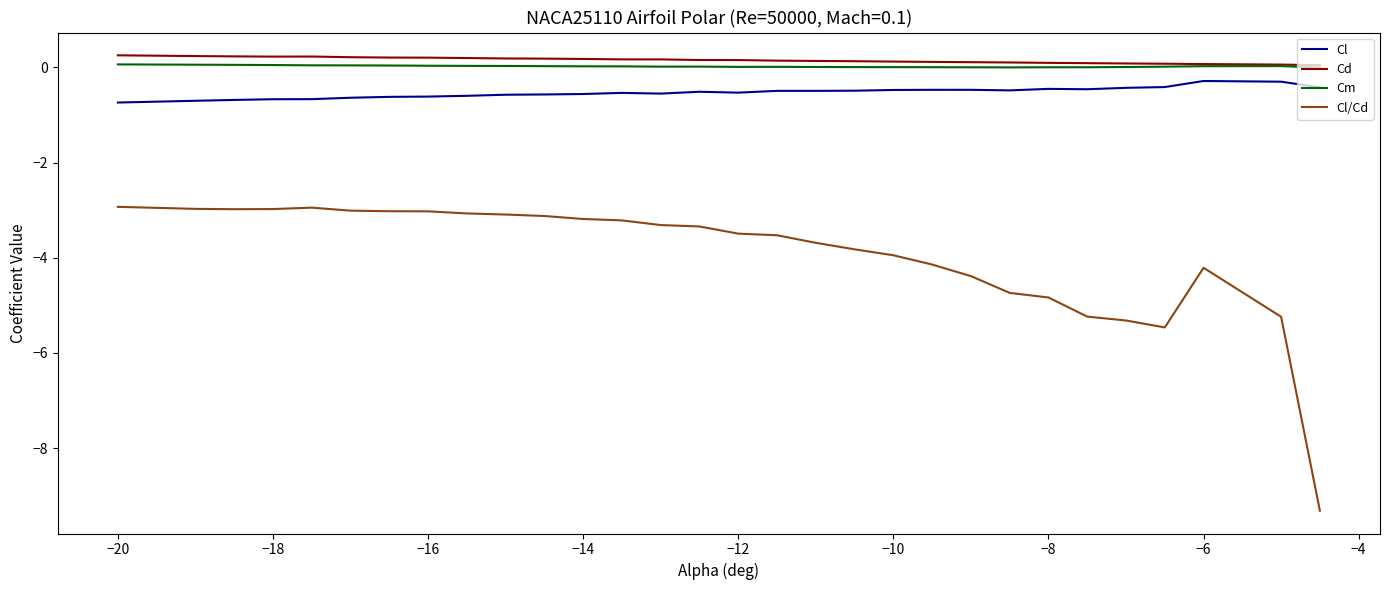

What is the difference between the maximum and minimum values in the Cm series?

0.1